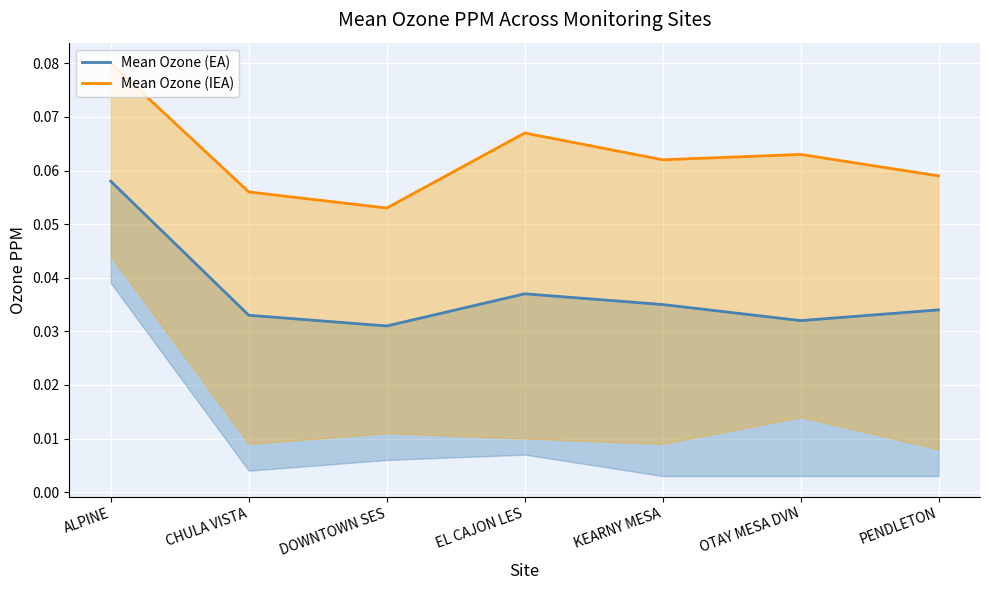

What are all the series names shown in the legend?

Mean Ozone (EA), Mean Ozone (IEA)